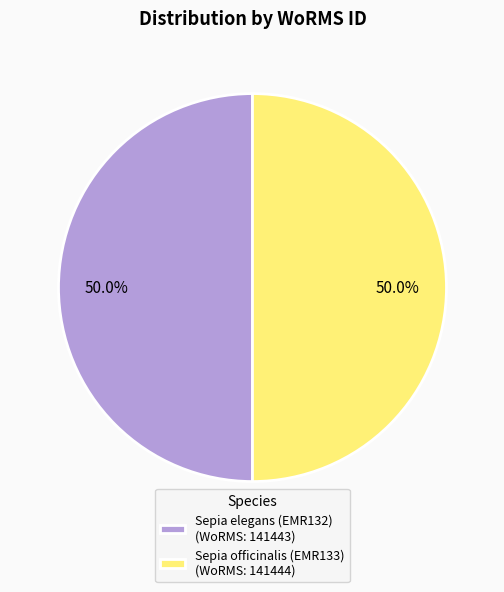

Count the number of slices in the pie.

2